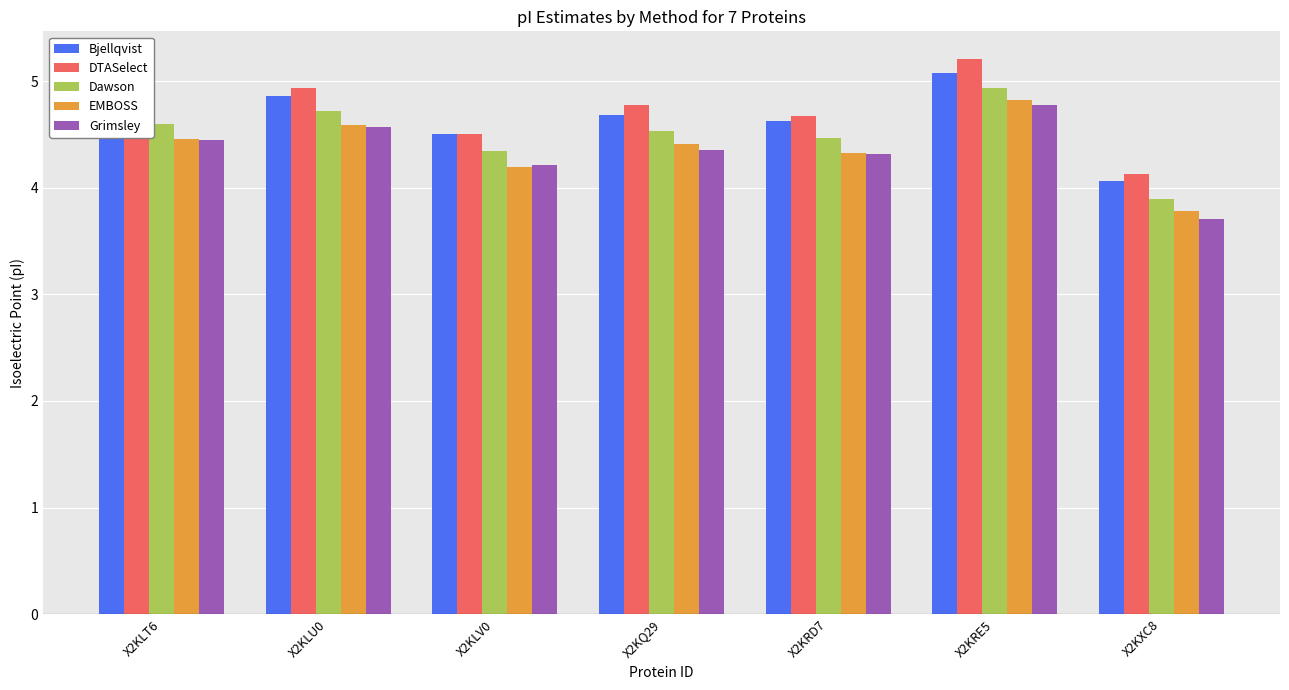

What is the spread (max minus min) of values at X2KQ29?

0.4